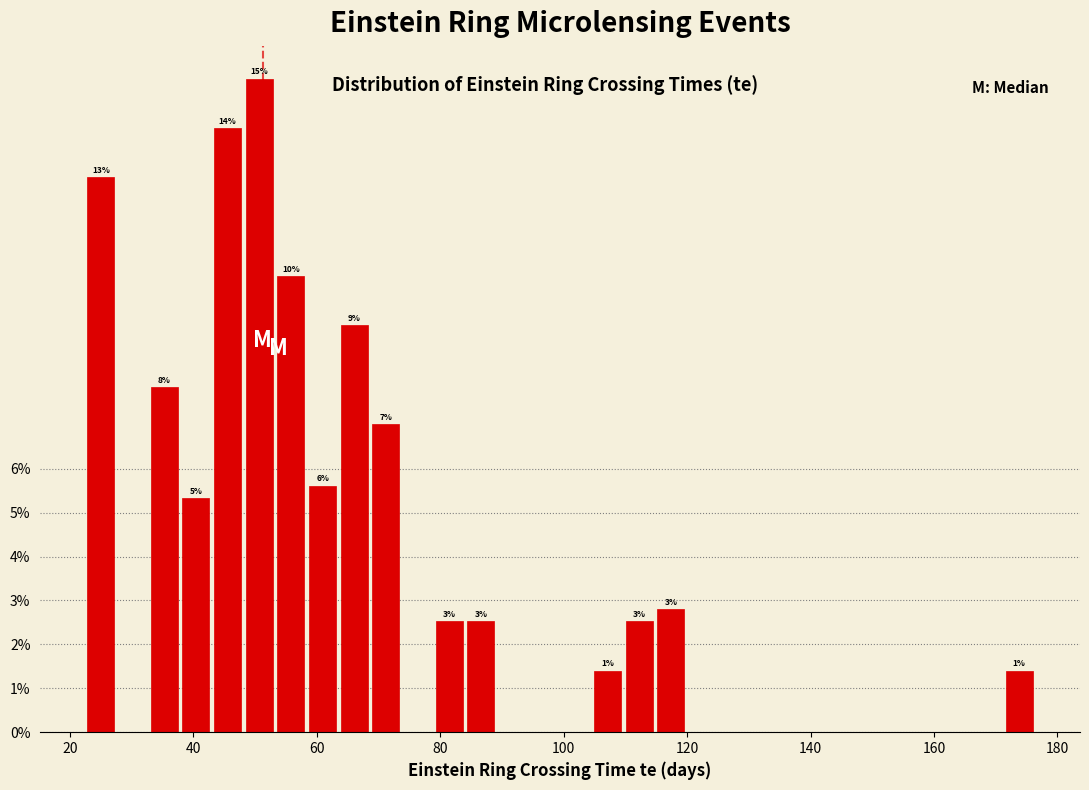

Read against the x-axis, roughly where is the centre of the tallest bar?

50